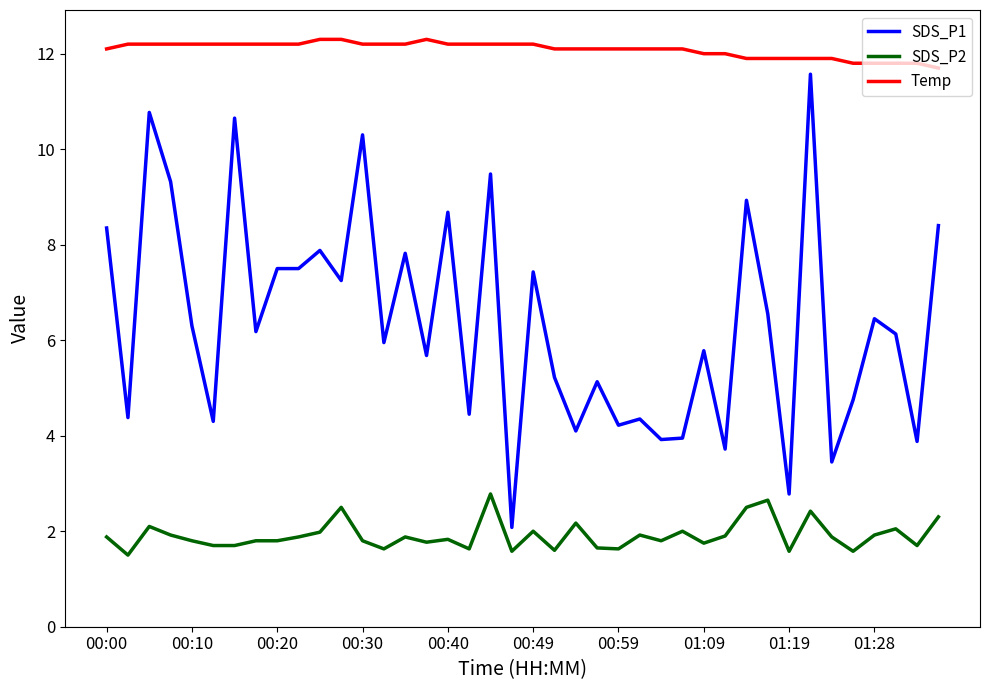

What is the difference between the maximum and minimum values in the Temp series?

0.6